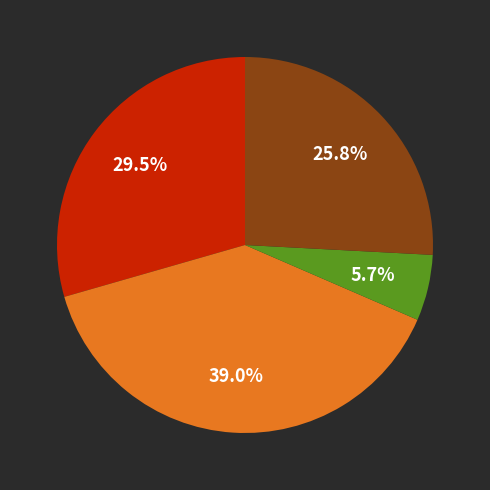

Does any single category account for the majority?

No